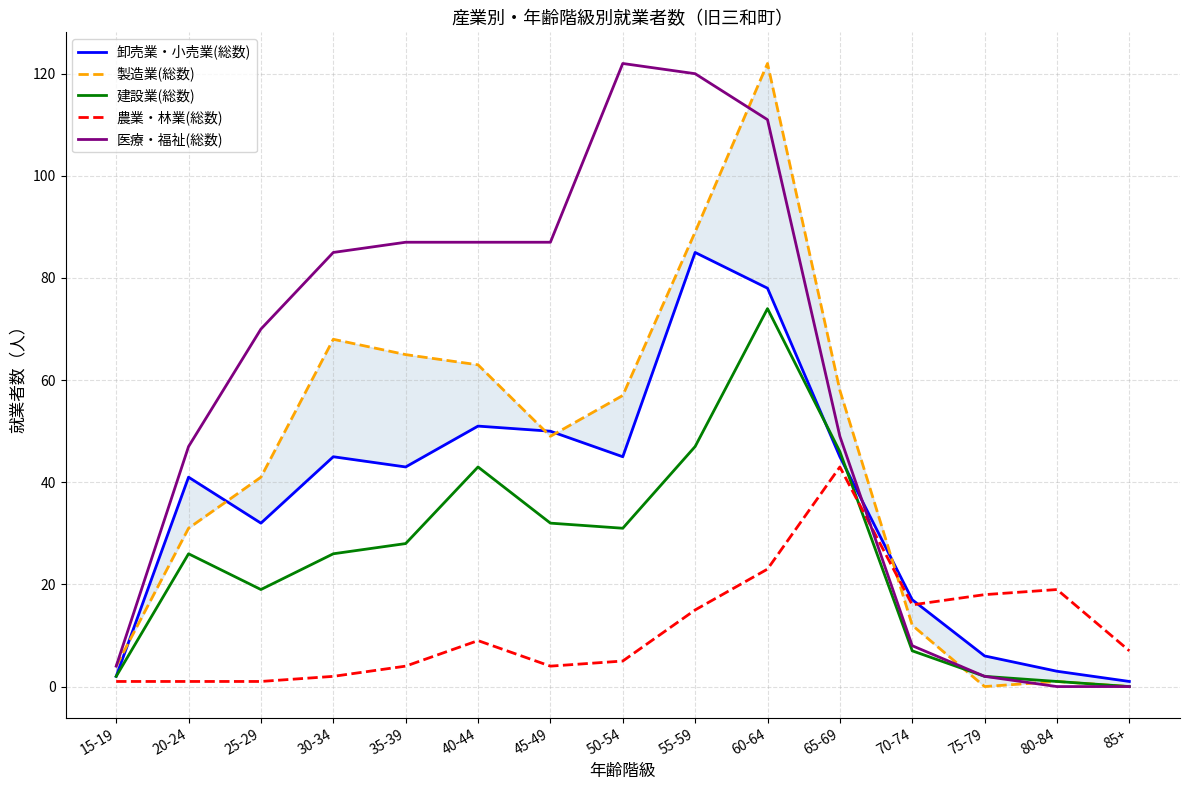

True or false: 農業・林業(総数) has a value of 5 at 85+.

False